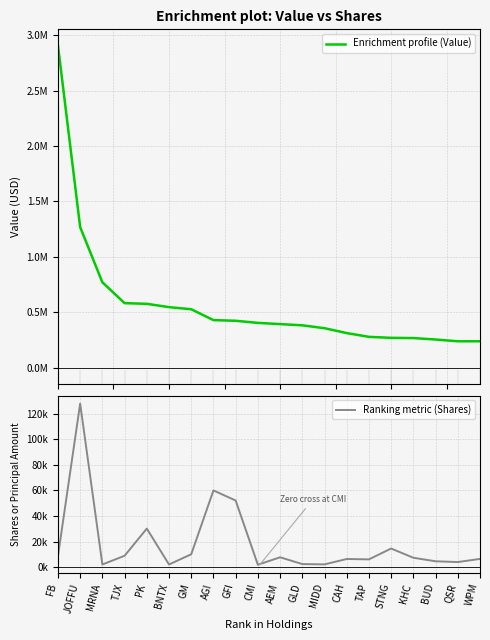

What is the total value across all series at TJX?

590825